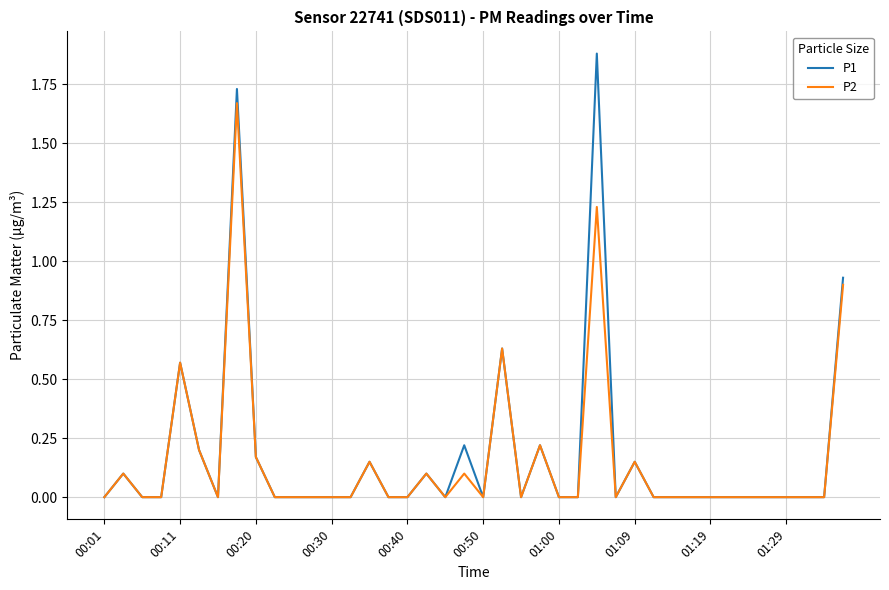

List the series in order of their overall mean, highest first.

P1, P2